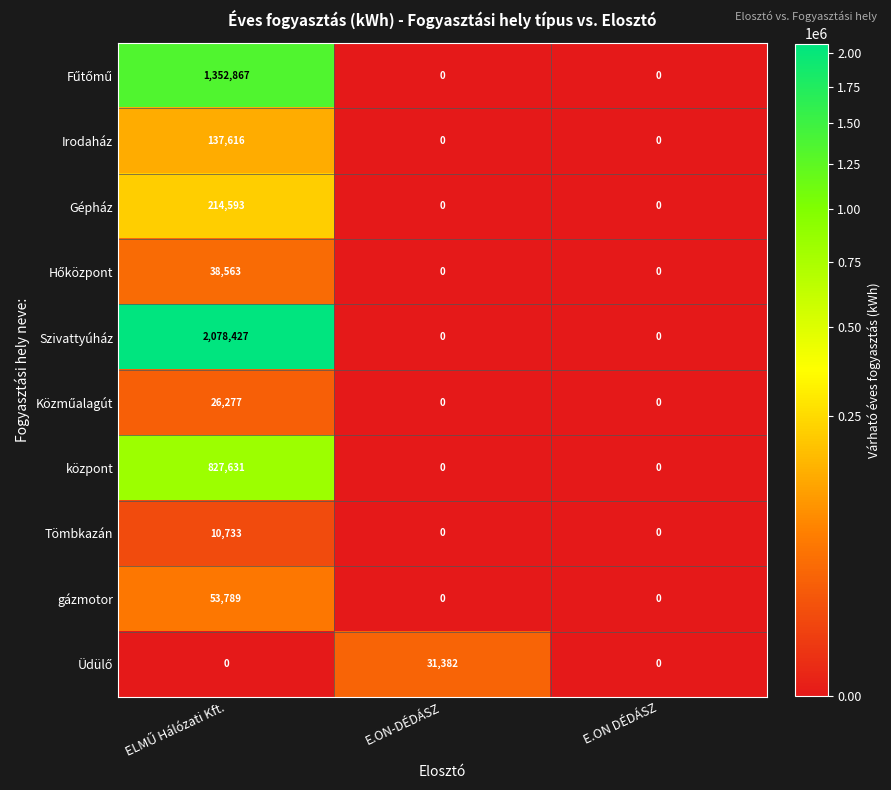

Is it true that központ equals 374821 at E.ON-DÉDÁSZ?

False